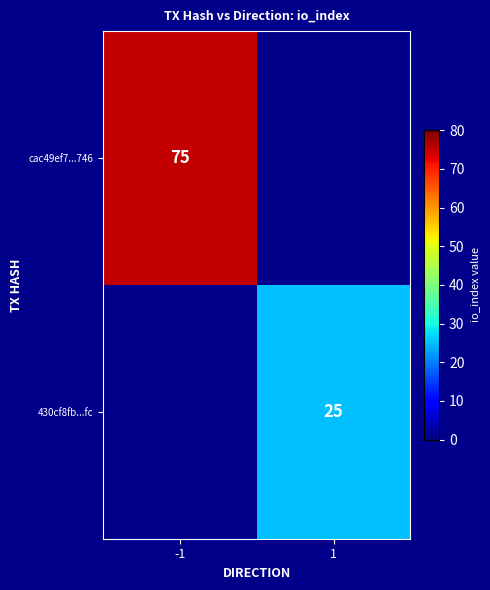

True or false: 430cf8fb...fc has a value of 37 at 1.

False